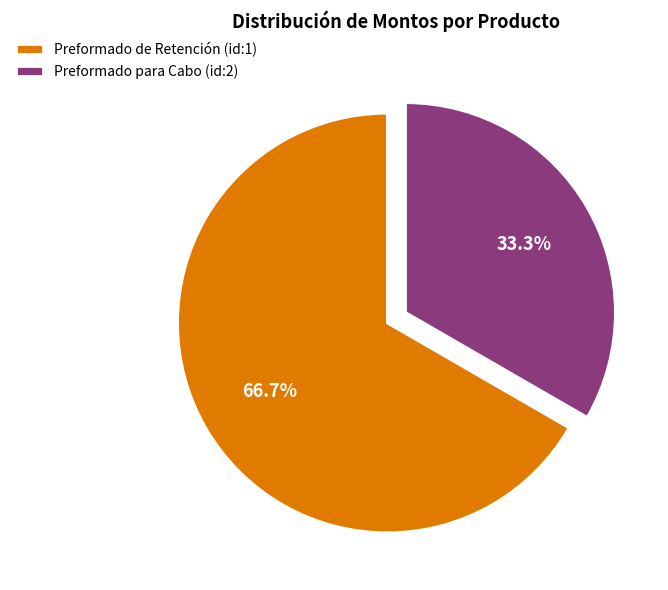

To the nearest percent, what is the difference between the largest and smallest slice percentages?

33%